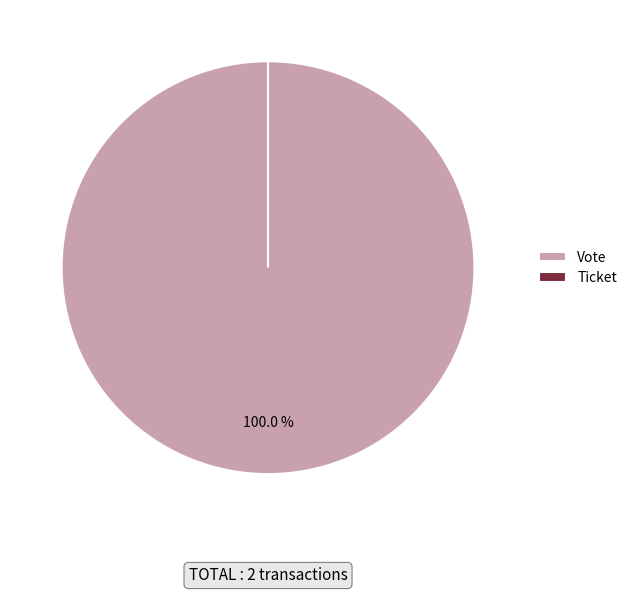

How many segments does this pie chart have?

2